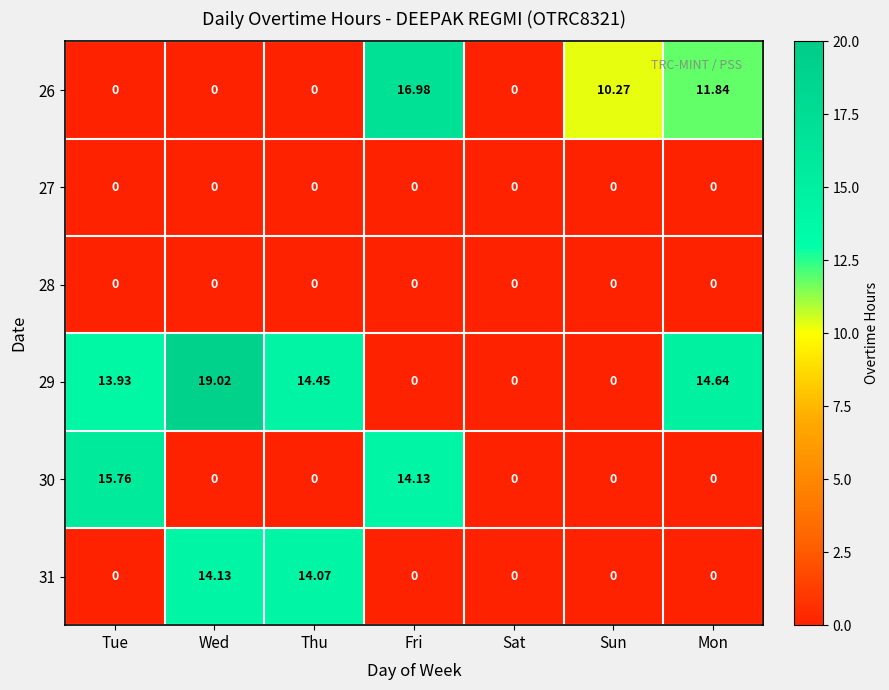

Which series has the widest spread of values?

29